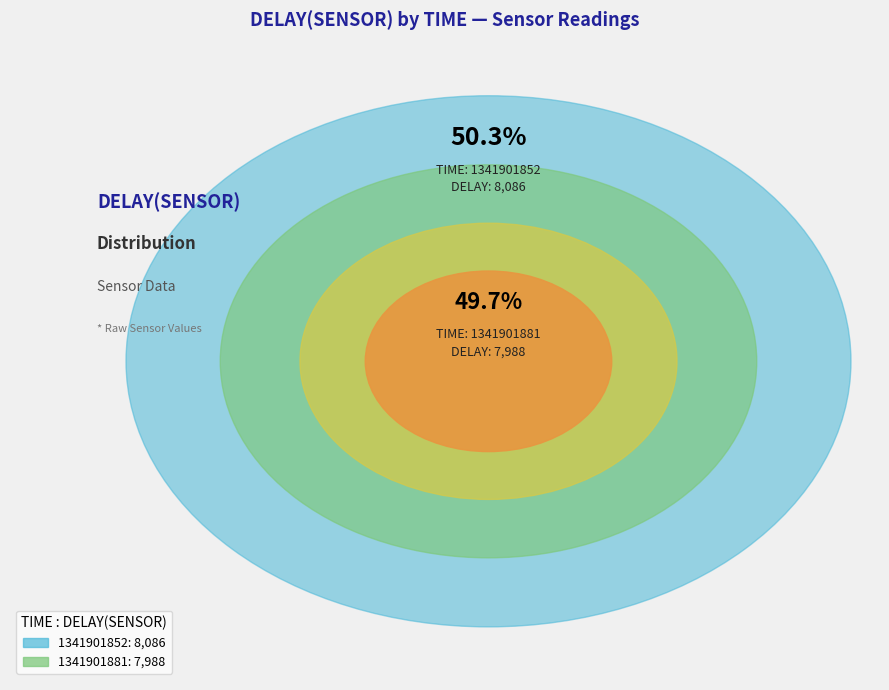

Is it true that 1341901852 is 61% of the pie?

False